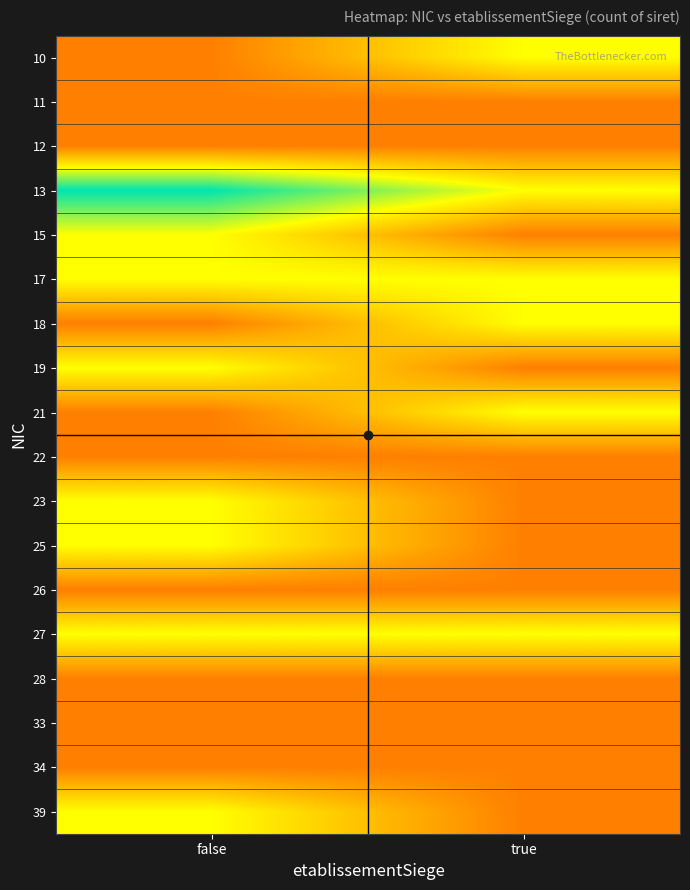

List the series in order of their peak value, lowest first.

11, 12, 22, 26, 28, 33, 34, 10, 15, 17, 18, 19, 21, 23, 25, 27, 39, 13